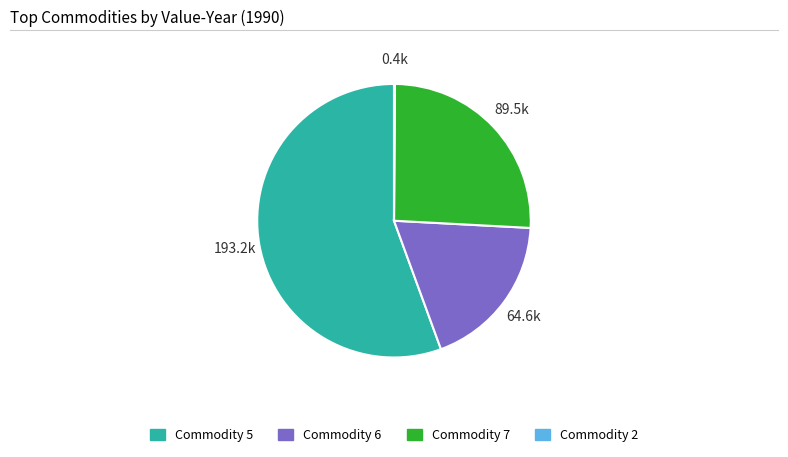

Which category accounts for the majority?

Commodity 5